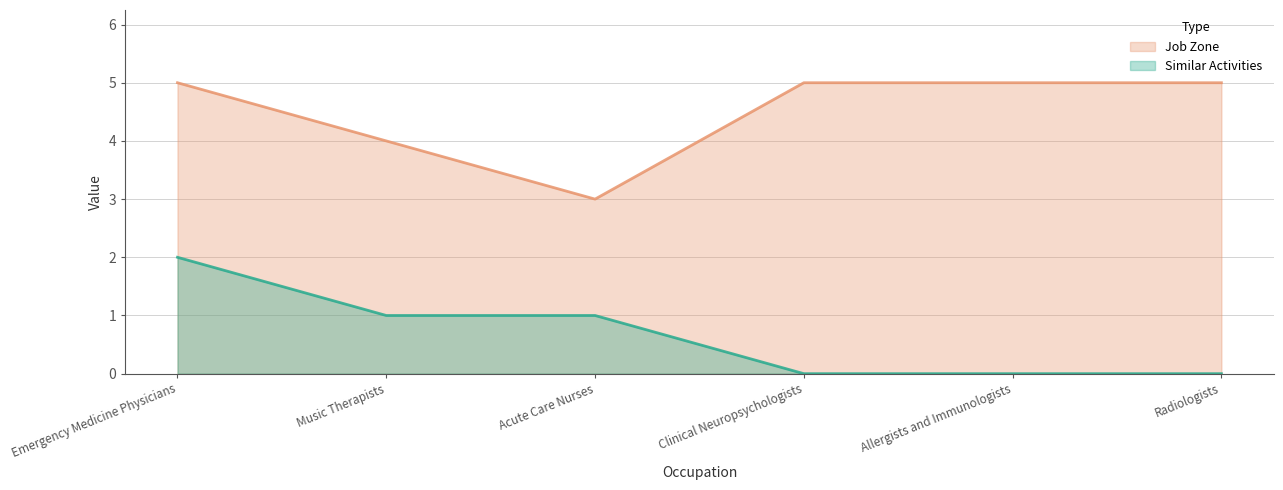

What is the difference between the maximum and minimum values in the Similar Activities series?

2